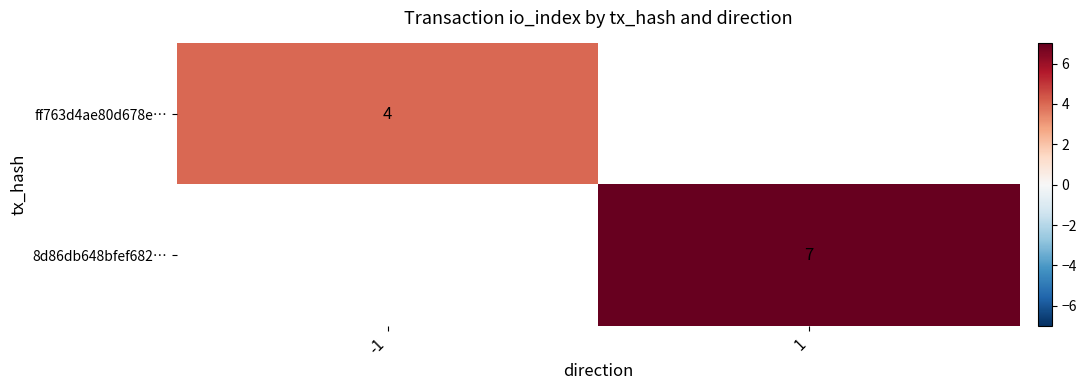

Is the value of ff763d4ae80d678e… at -1 greater than the value of 8d86db648bfef682… at 1?

No